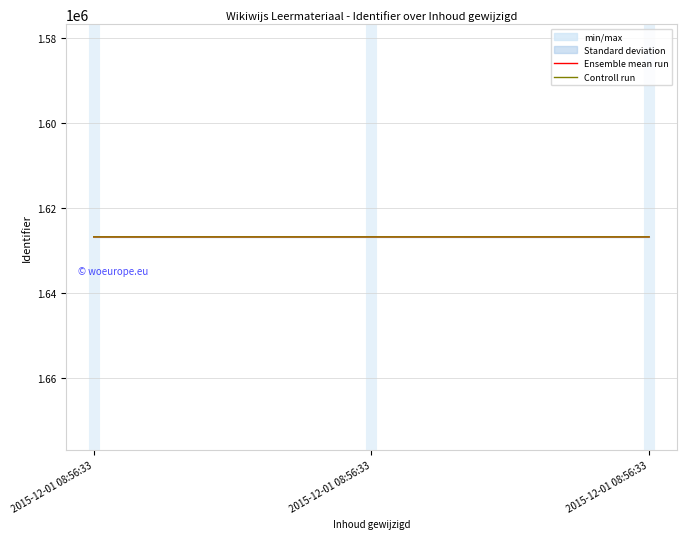

The Controll run series shows 1626867 at 2015-12-01 08:56:33. True or false?

True